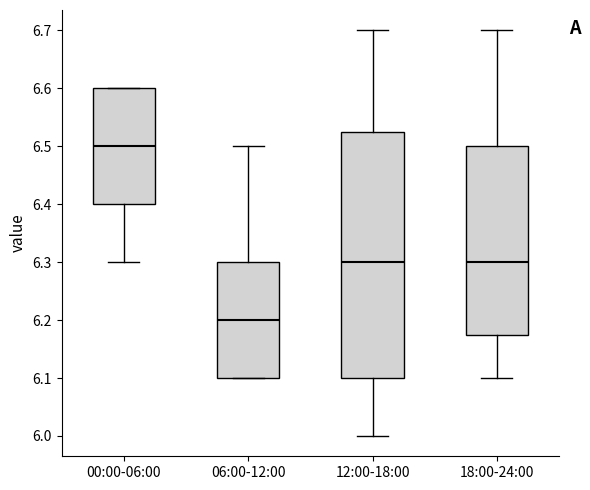

Which box's median line is the highest?

00:00-06:00